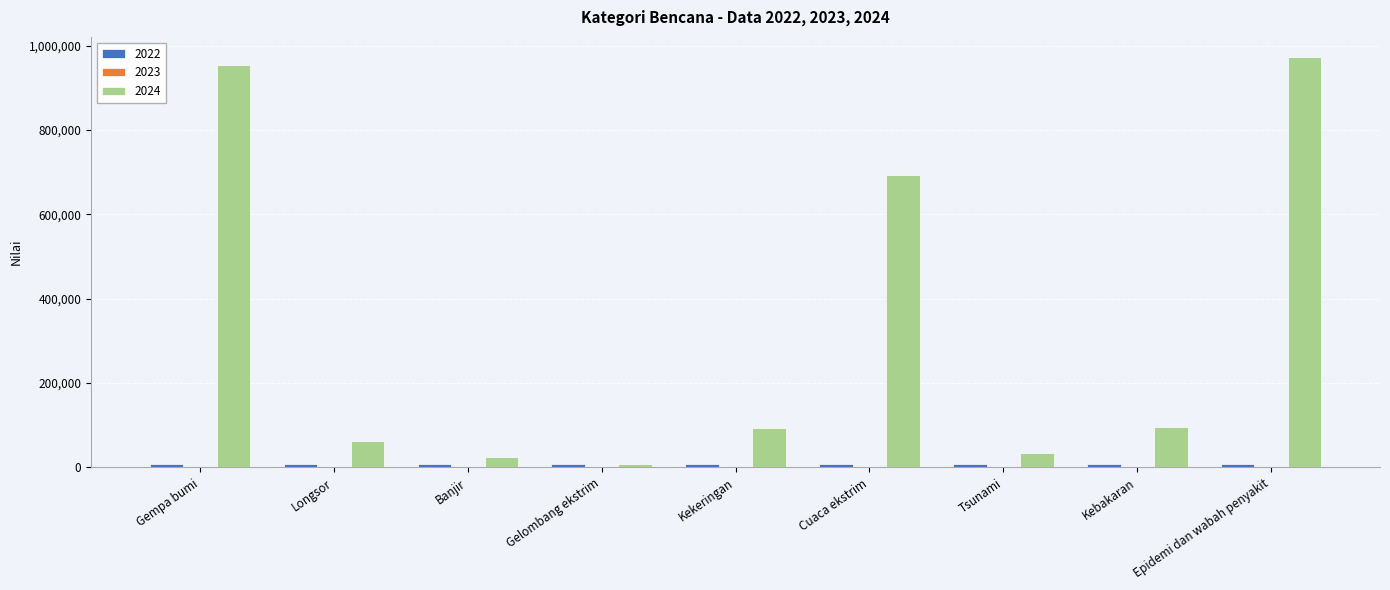

Is it true that 2024 equals 1393763 at Gempa bumi?

False